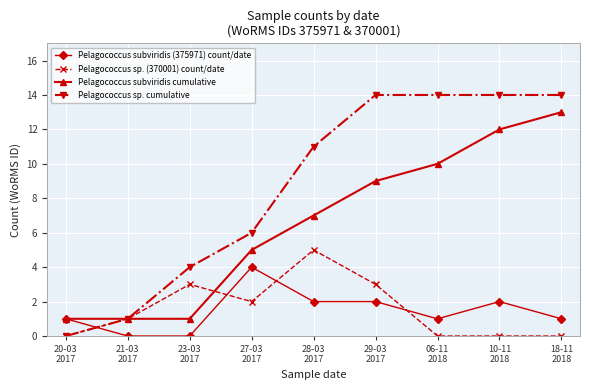

What value does the Pelagococcus sp. (370001) count/date series have at 27-03
2017?

2